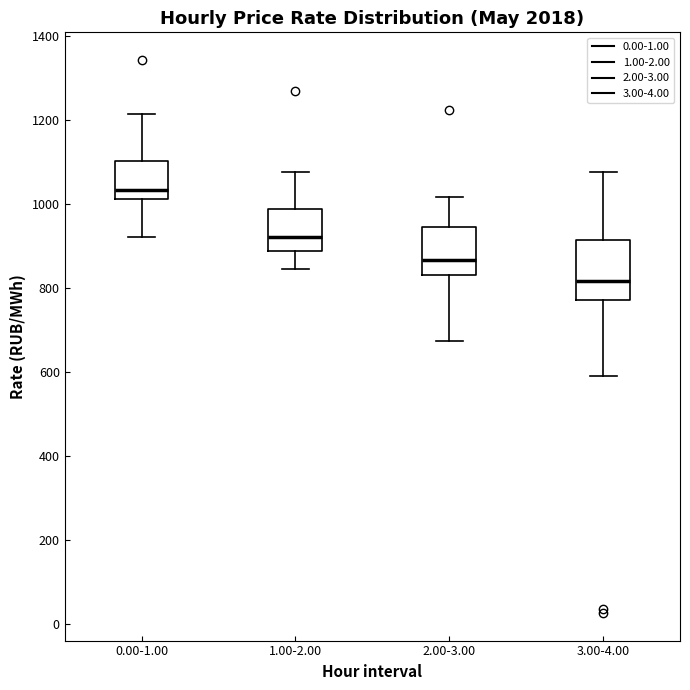

Comparing the boxes themselves (not the whiskers), which one is the tallest?

3.00-4.00